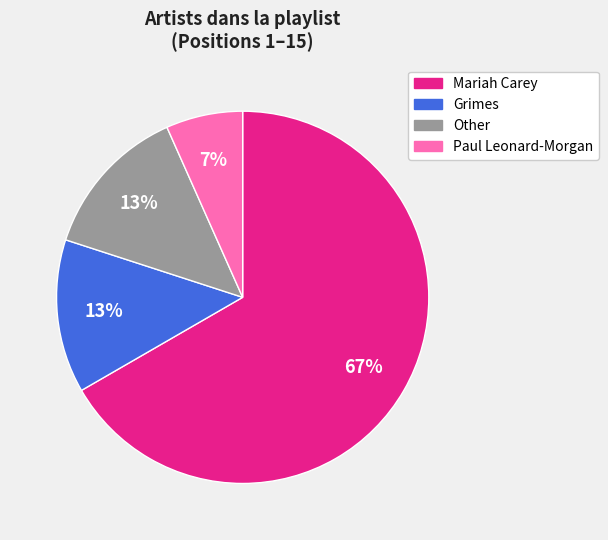

To the nearest percent, what is the average slice percentage?

25%